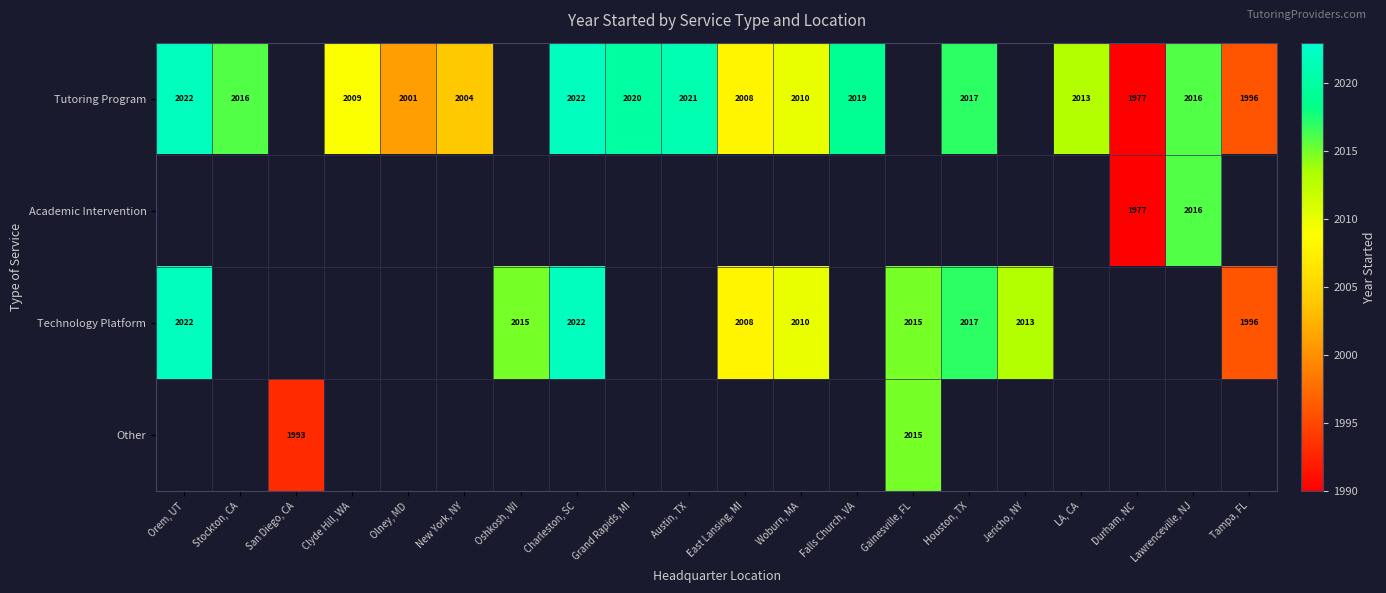

True or false: Tutoring Program has a value of 2681 at Grand Rapids, MI.

False